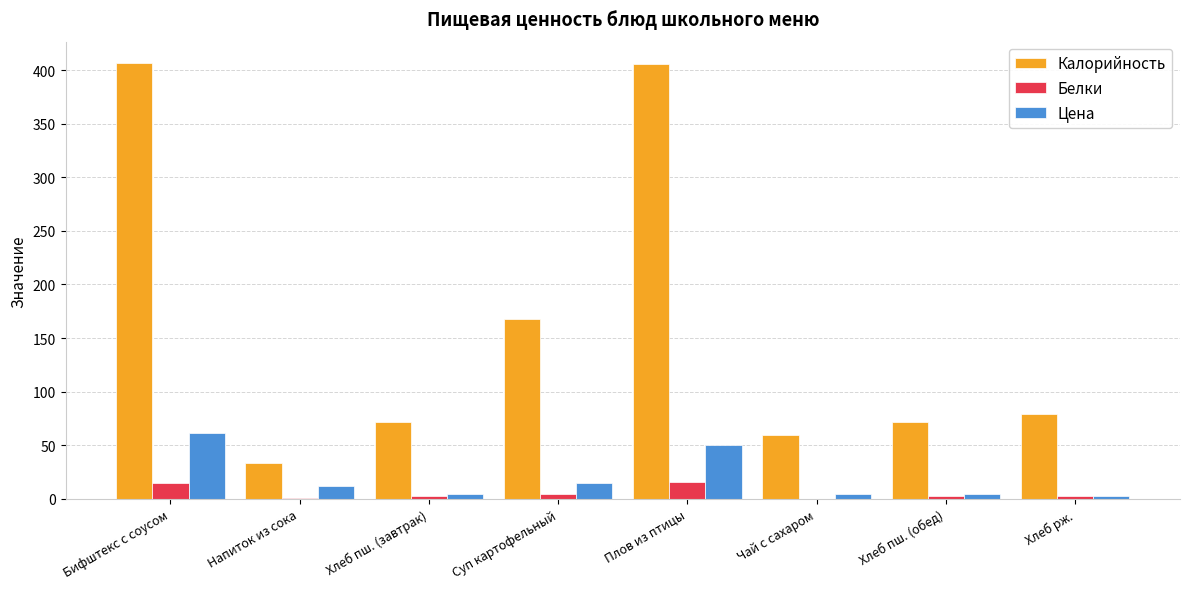

Between Суп картофельный and Хлеб пш. (обед), which series saw the biggest shift?

Калорийность